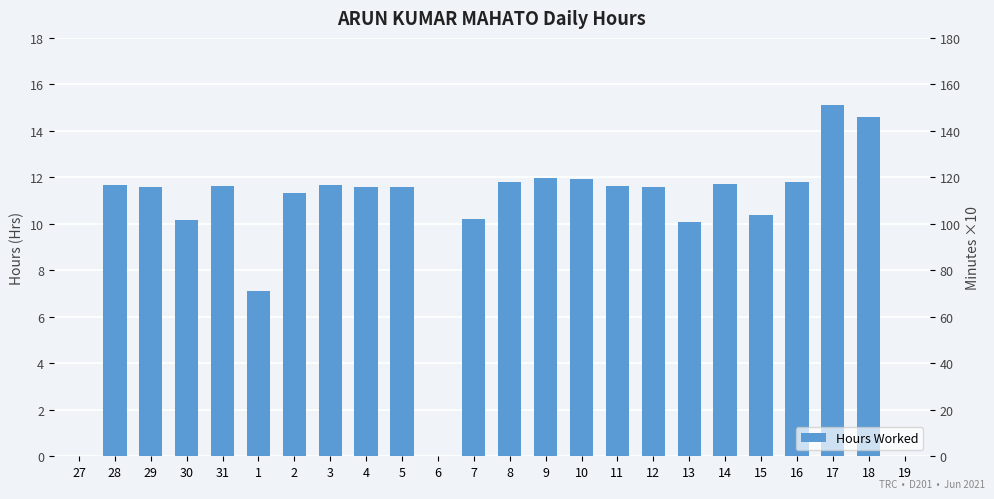

Count the number of data series in this chart.

1